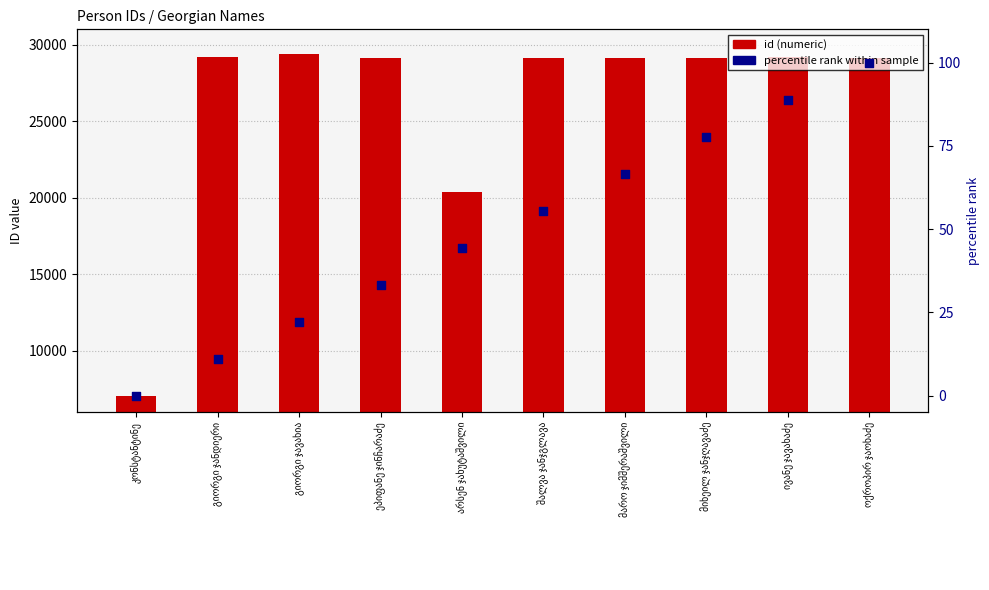

Which series has the widest spread of Y values?

id